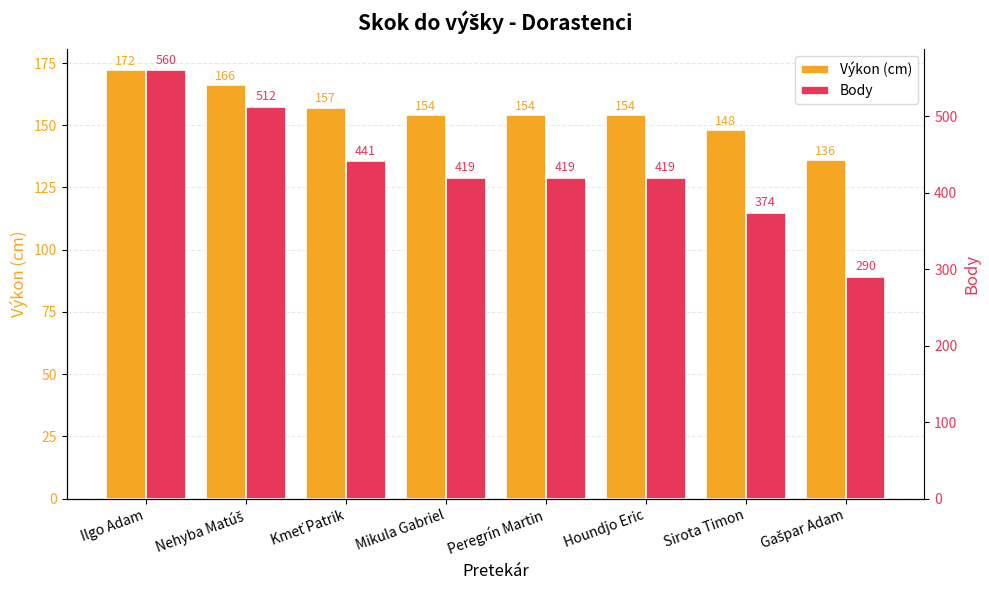

Rank the categories by Body value from highest to lowest.

Ilgo Adam, Nehyba Matúš, Kmeť Patrik, Mikula Gabriel, Peregrín Martin, Houndjo Eric, Sirota Timon, Gašpar Adam